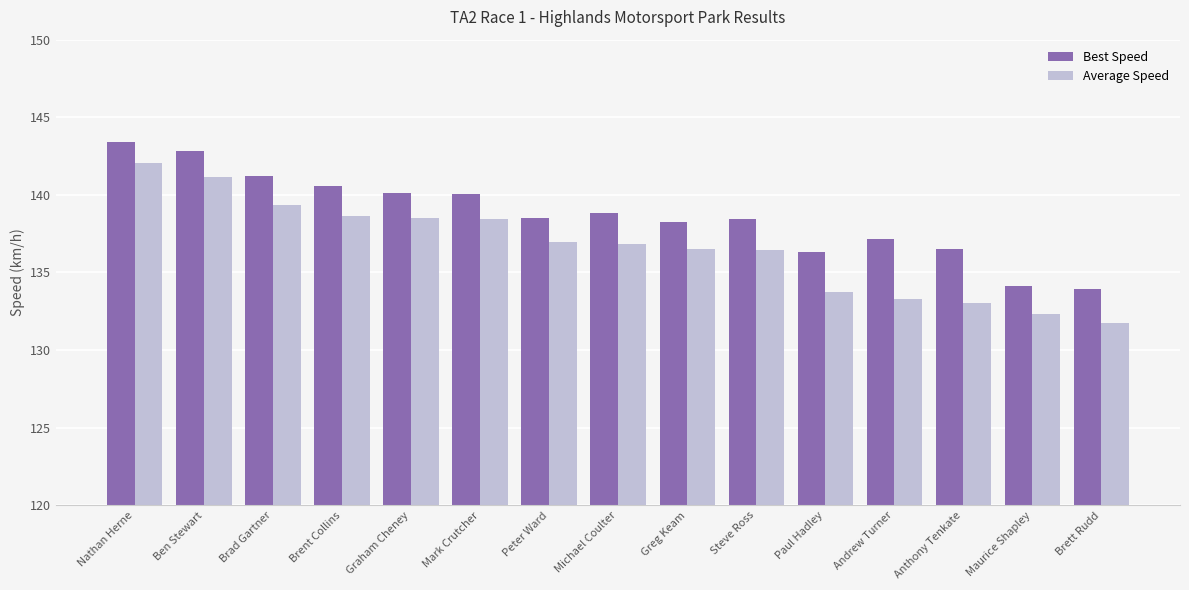

Between Michael Coulter and Brett Rudd, which series saw the biggest shift?

Average Speed